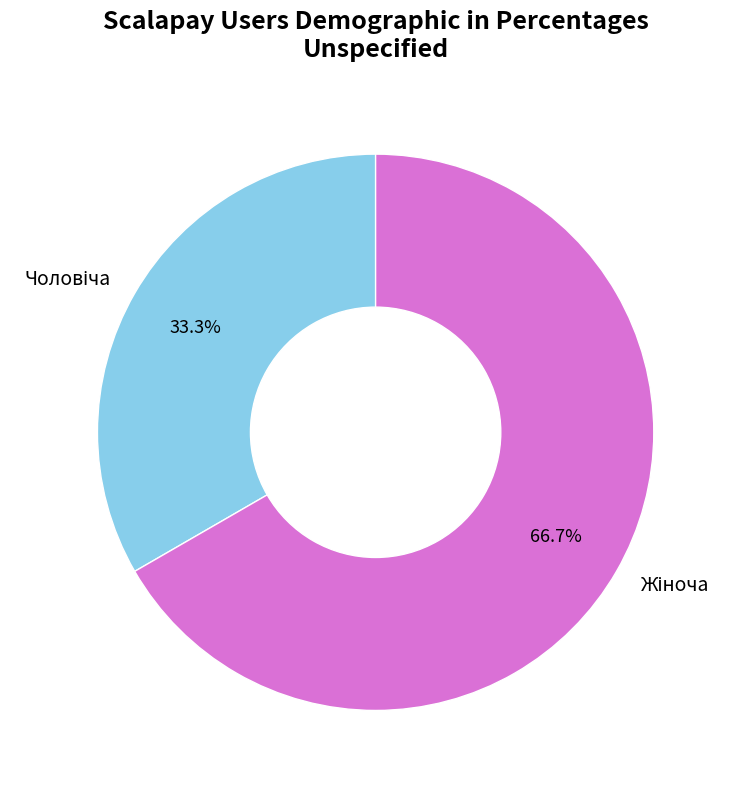

Is there any slice that represents more than half of the pie?

Yes